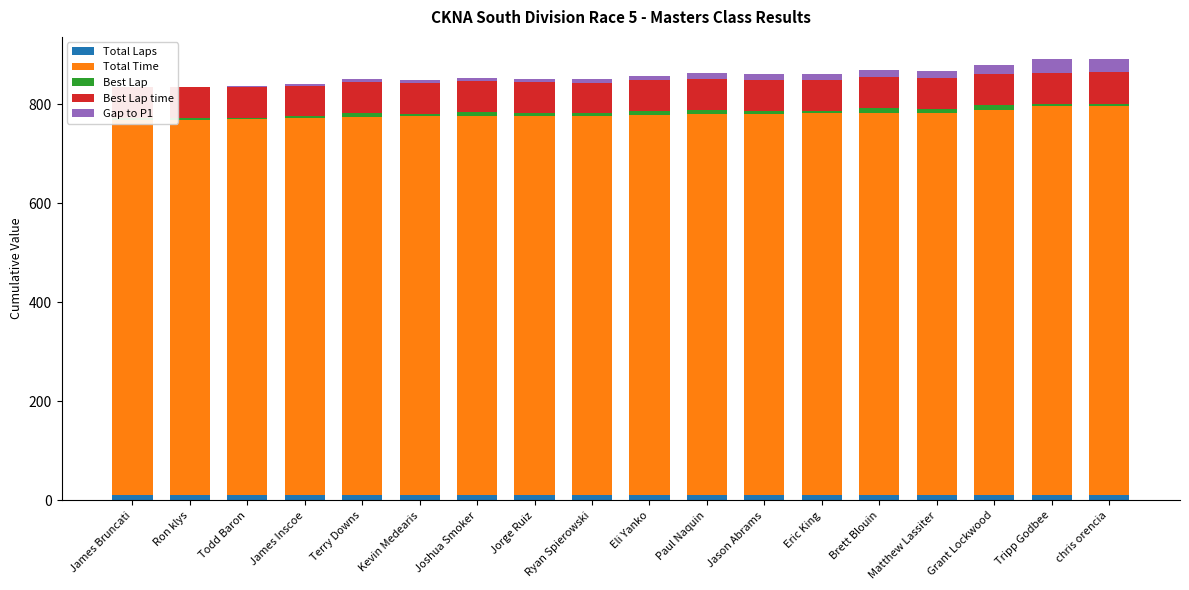

Which has a higher value, Terry Downs or Eric King?

Terry Downs